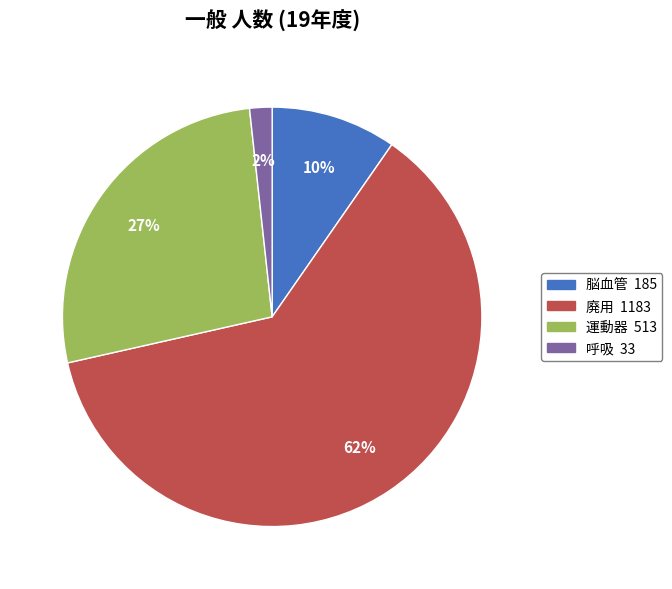

Which slice is the smallest?

呼吸